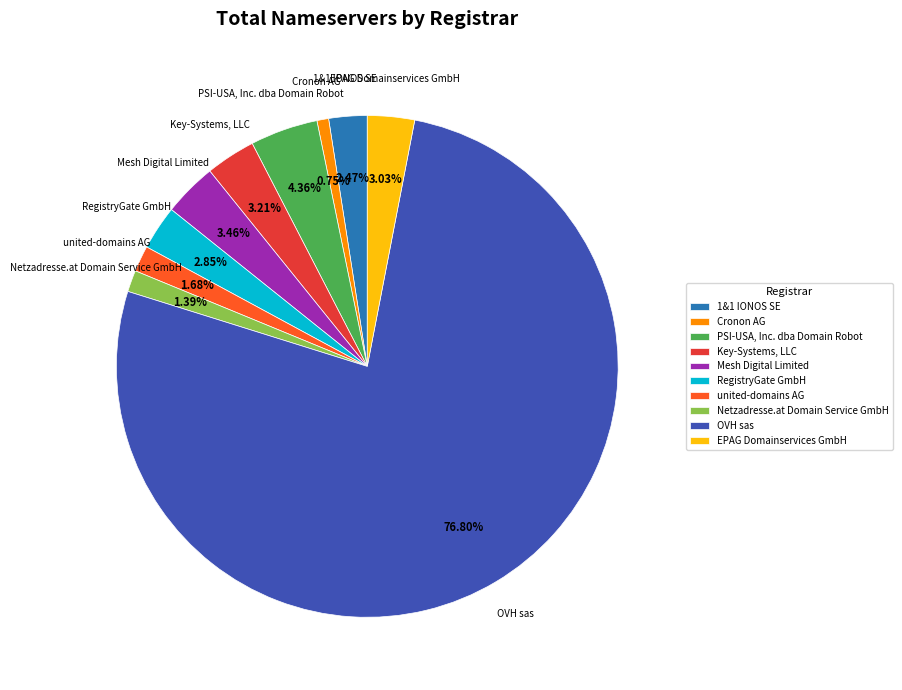

Which has a higher value, RegistryGate GmbH or PSI-USA, Inc. dba Domain Robot?

PSI-USA, Inc. dba Domain Robot